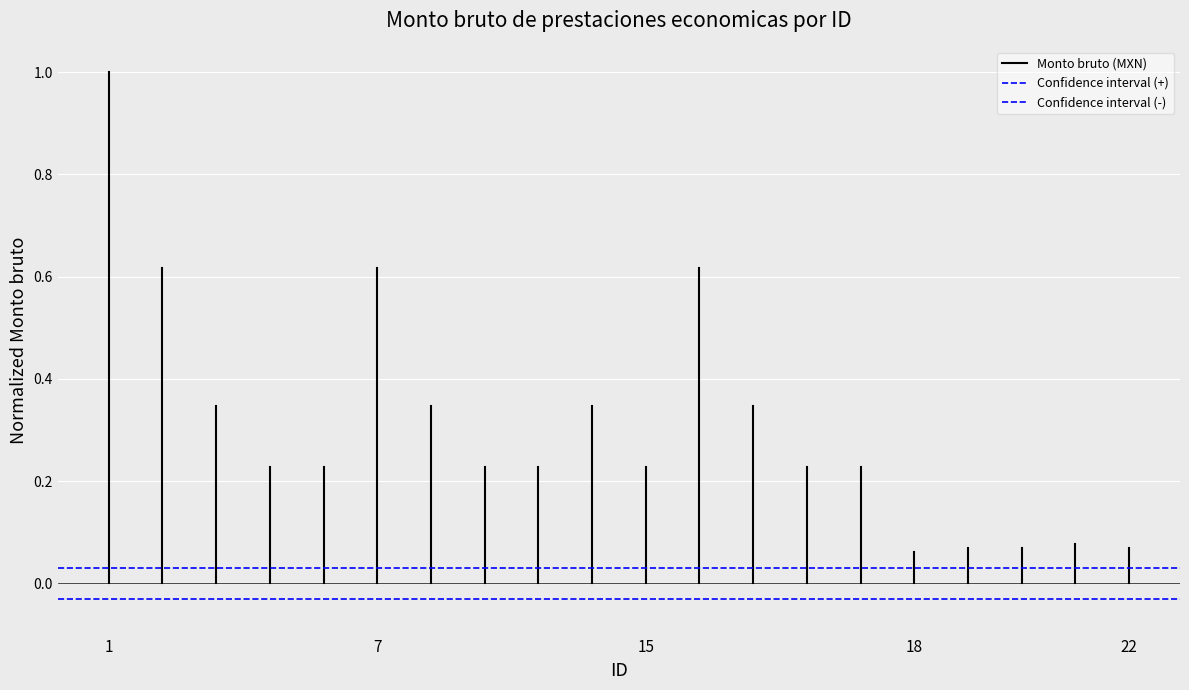

How many lines are shown in the chart?

3